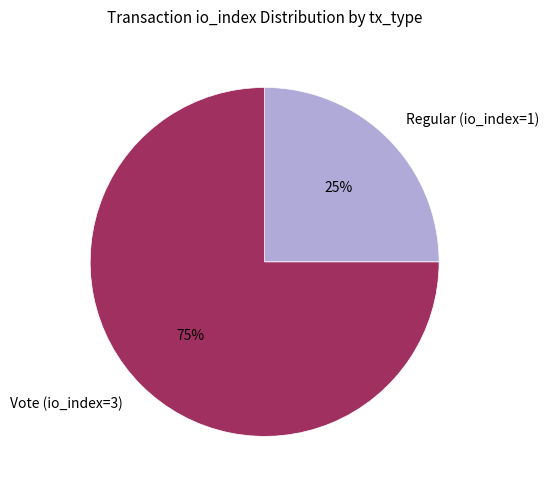

Rank the categories by value from highest to lowest.

Vote (io_index=3), Regular (io_index=1)